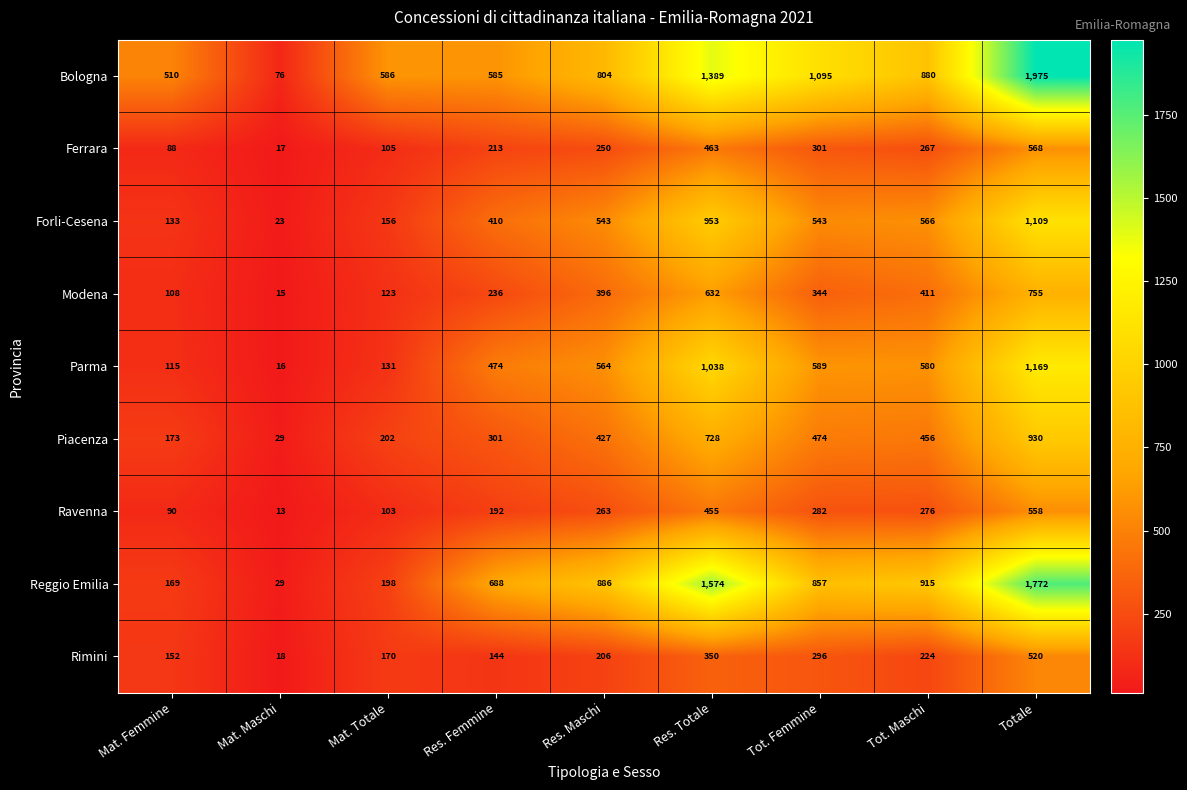

Between Res. Femmine and Res. Maschi, which series saw the biggest shift?

Bologna